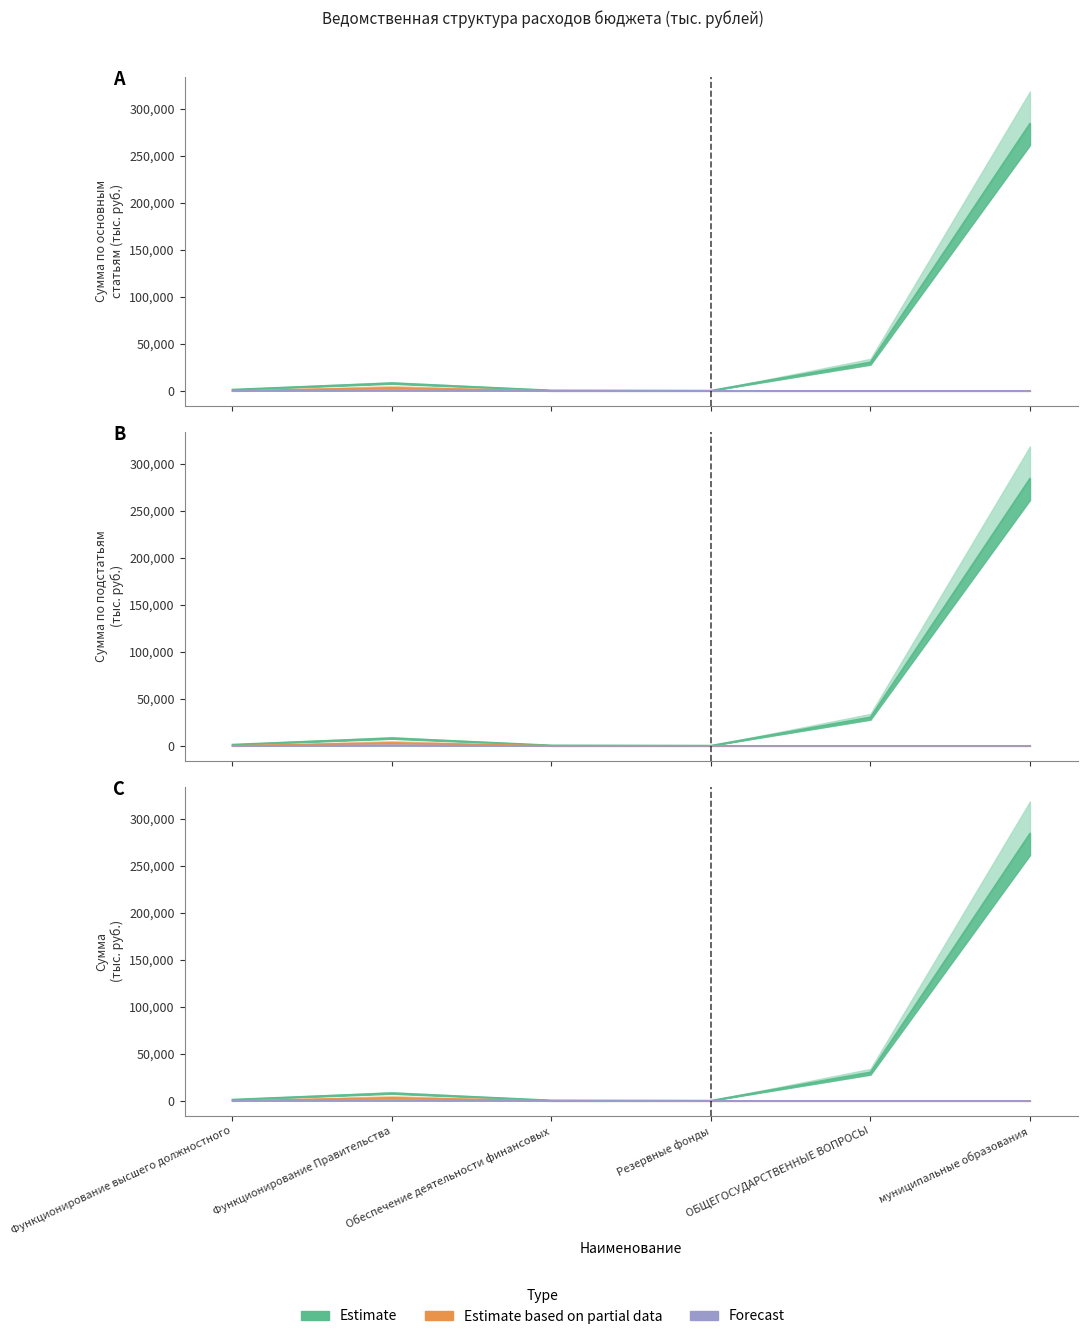

At how many categories does at least one series exceed 54197?

1